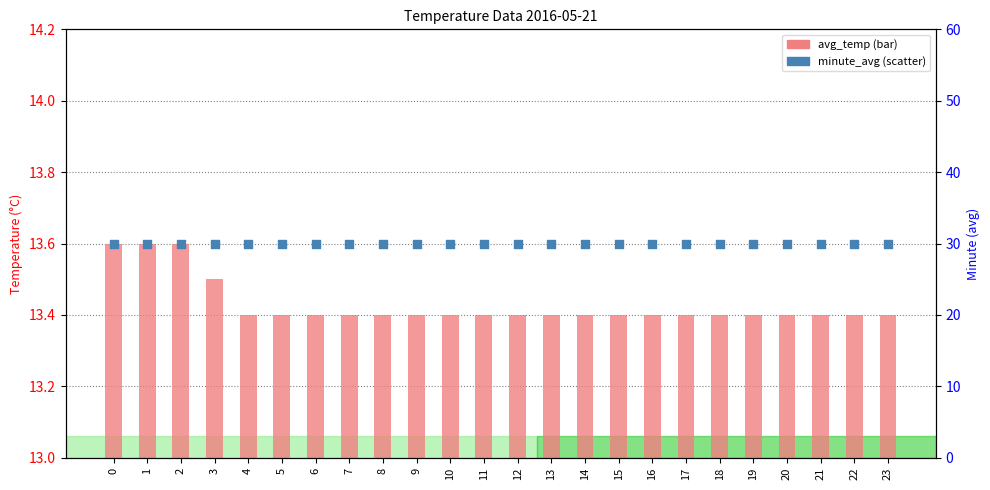

What are all the series names shown in the legend?

avg_temp, minute_avg